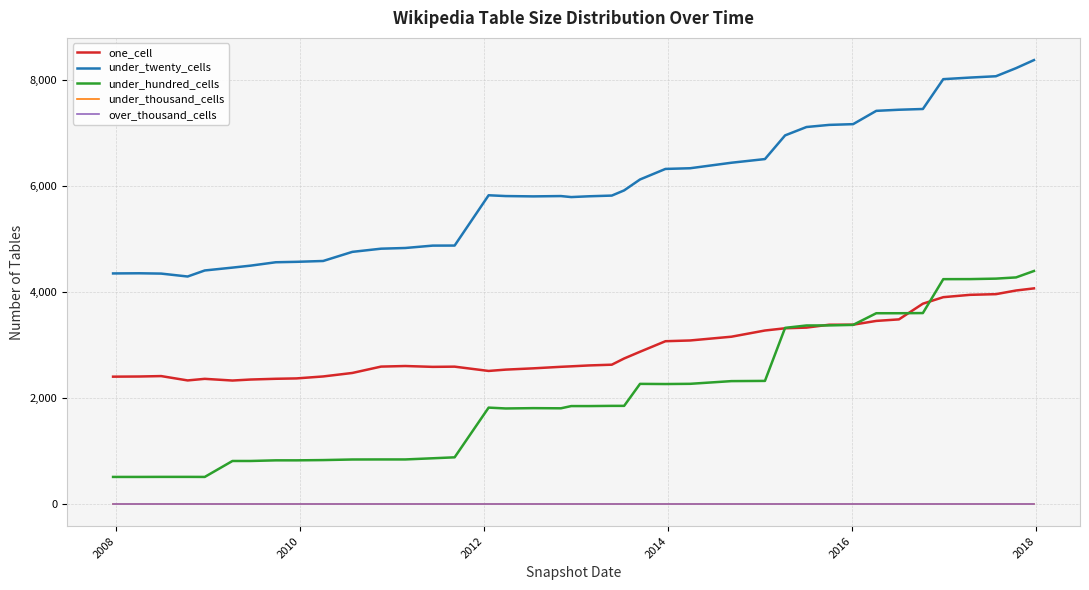

Does the chart display data point markers on the line(s)?

No